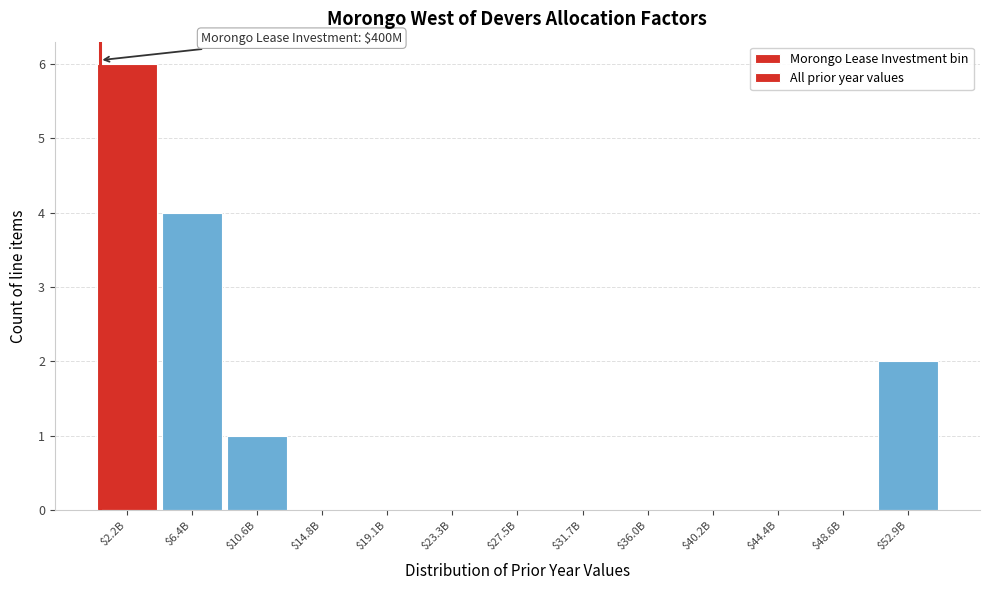

Which category has the highest value across all series?

$2.2B